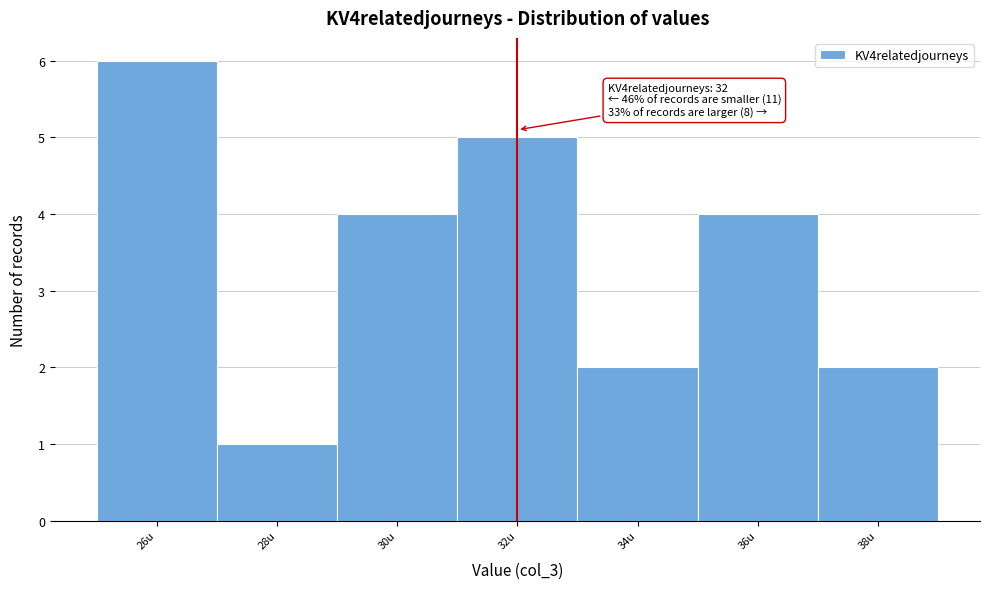

Over which range of the x-axis is the bar tallest?

25 to 27